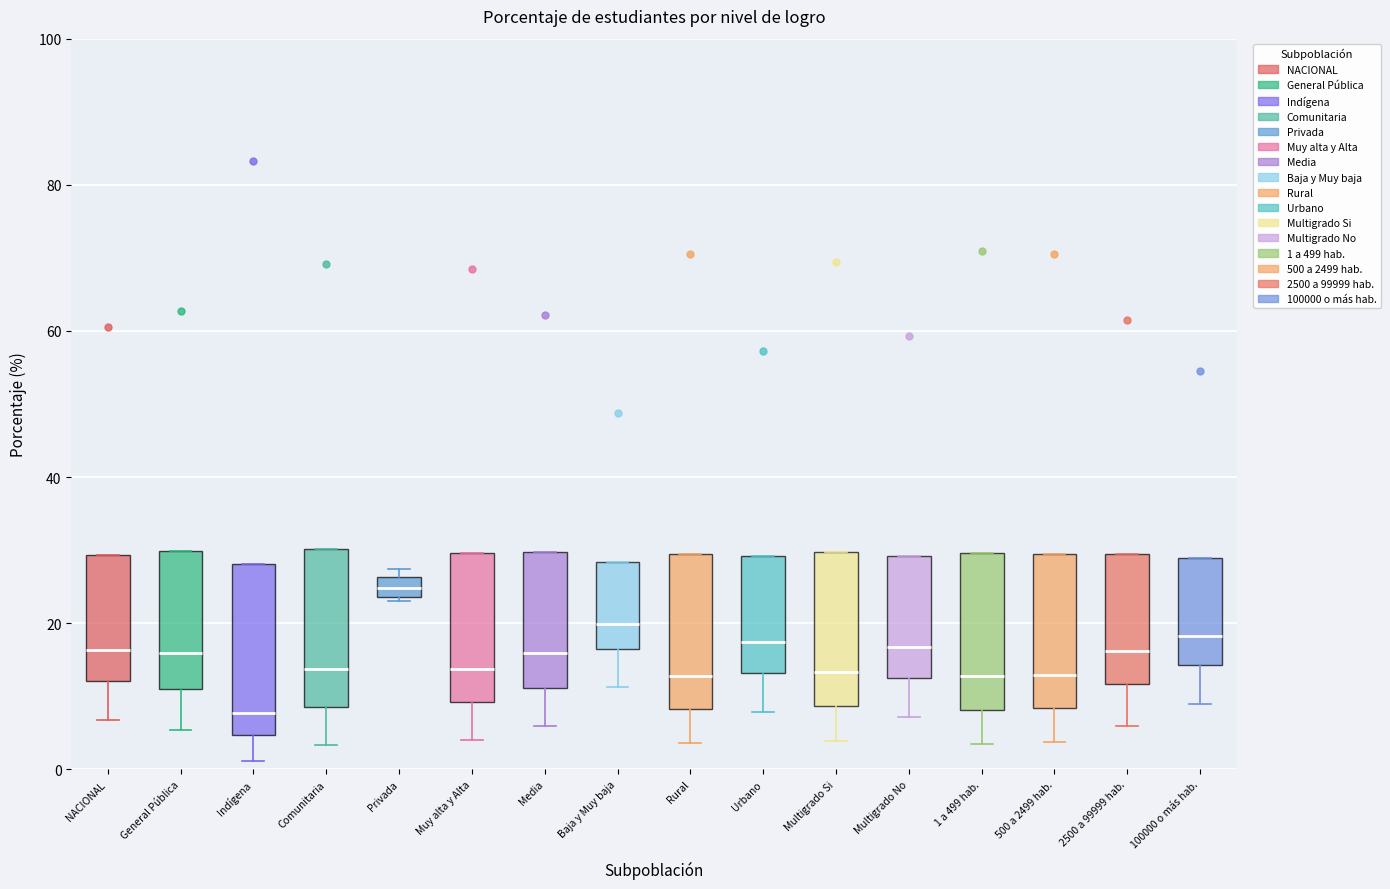

Where is the upper edge of the box for Comunitaria on the y-axis? The values are not printed on the chart, so give them approximately, as read against the axis.

30